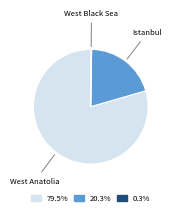

Which category has the biggest portion of the pie?

West Anatolia